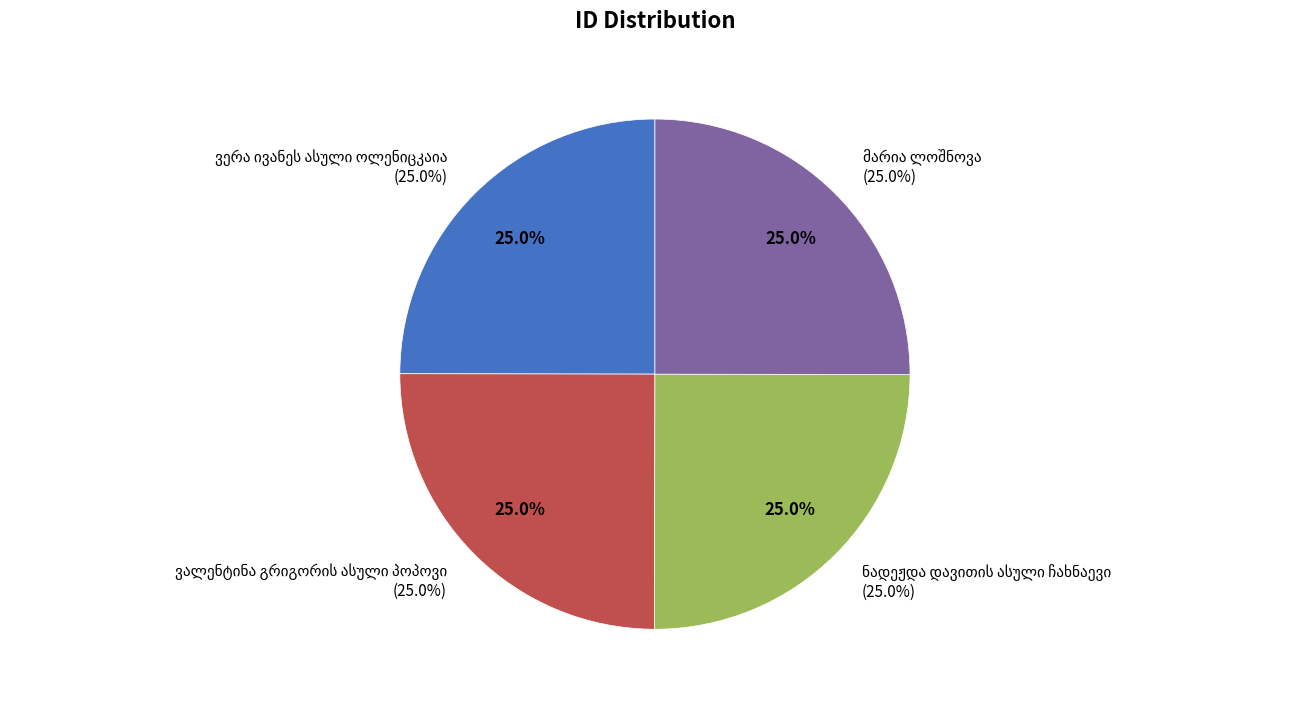

What is the largest slice in the pie chart?

მარია ლოშნოვა